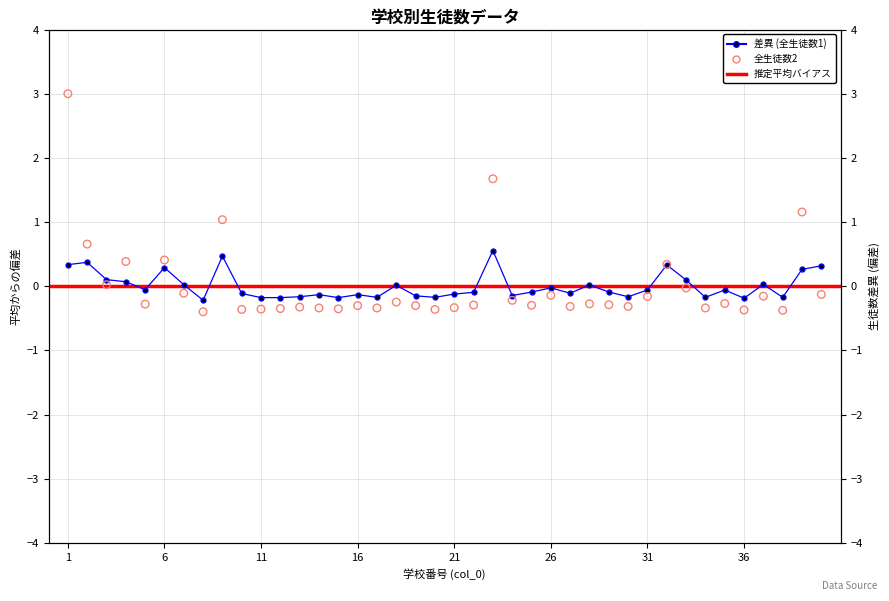

What is the total value across all series at 38?

-0.5